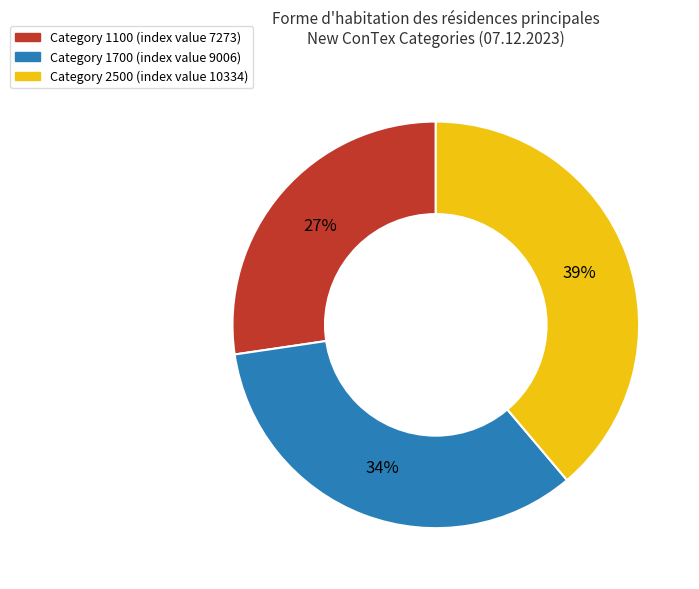

Is there any slice that represents more than half of the pie?

No